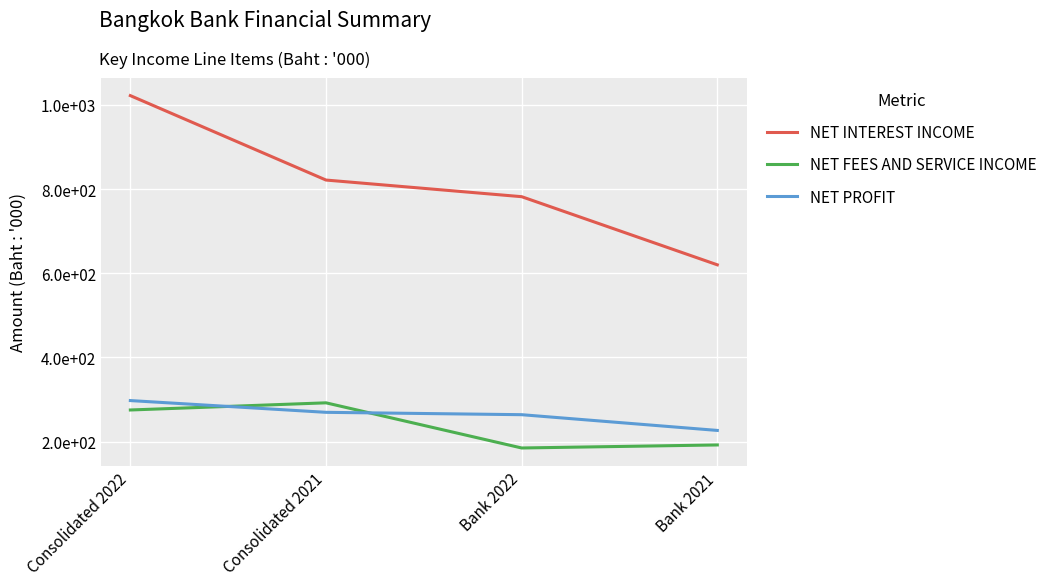

True or false: NET PROFIT has a value of 38658759 at Bank 2022.

False